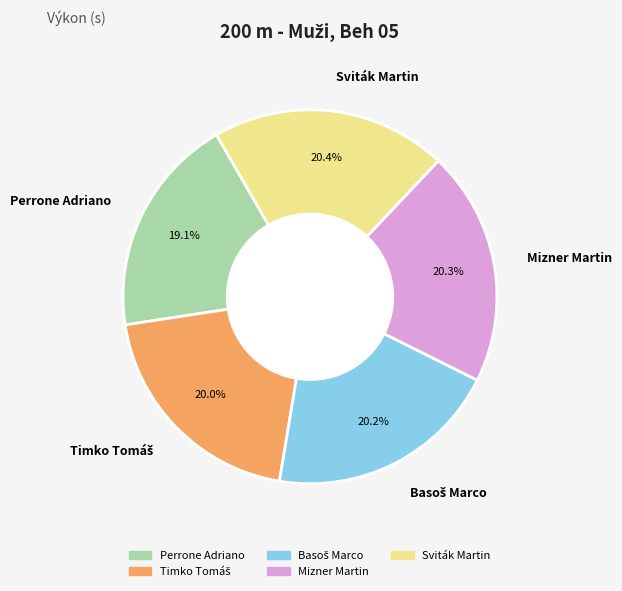

How many segments does this pie chart have?

5